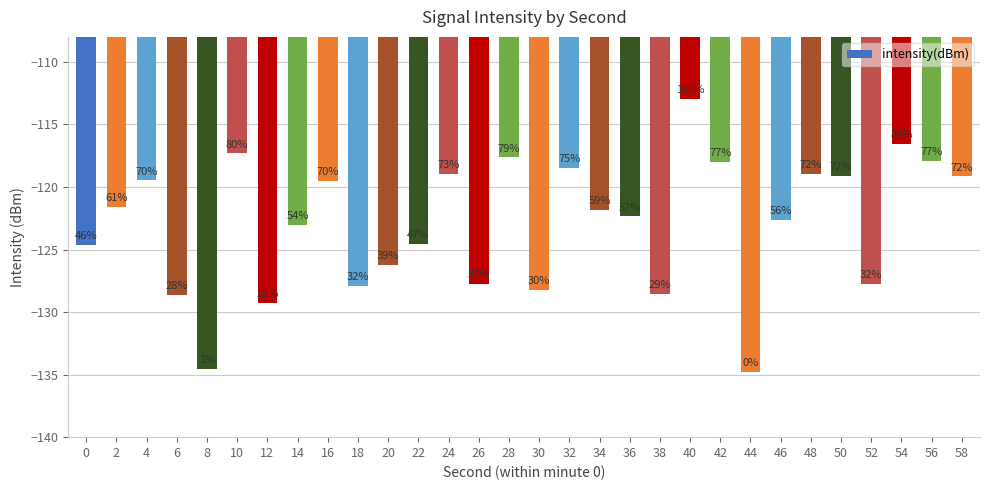

How many bars are there in total?

30